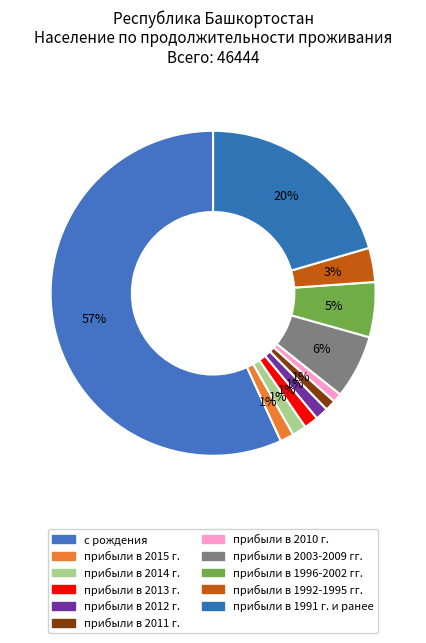

To the nearest percent, what is the average slice percentage?

9%